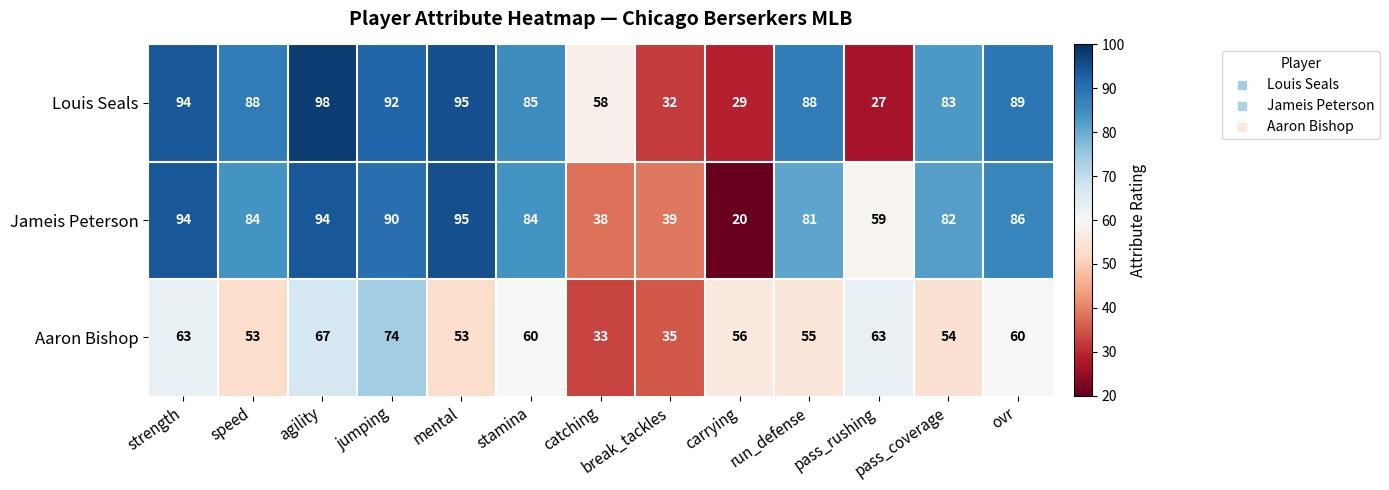

What is the difference between the Aaron Bishop values at strength and catching?

30